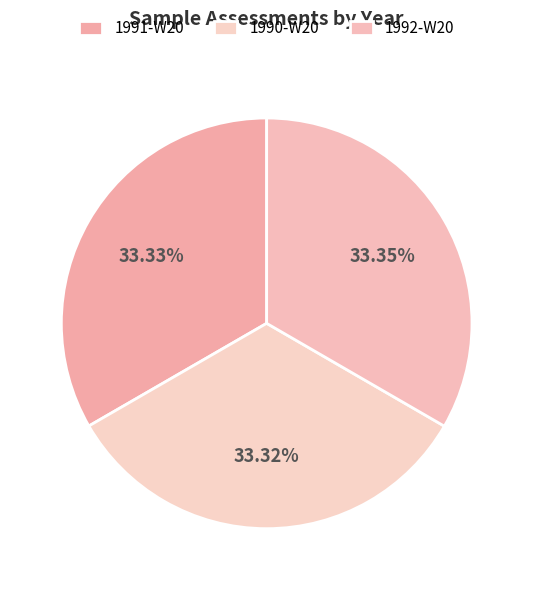

Count the number of slices in the pie.

3